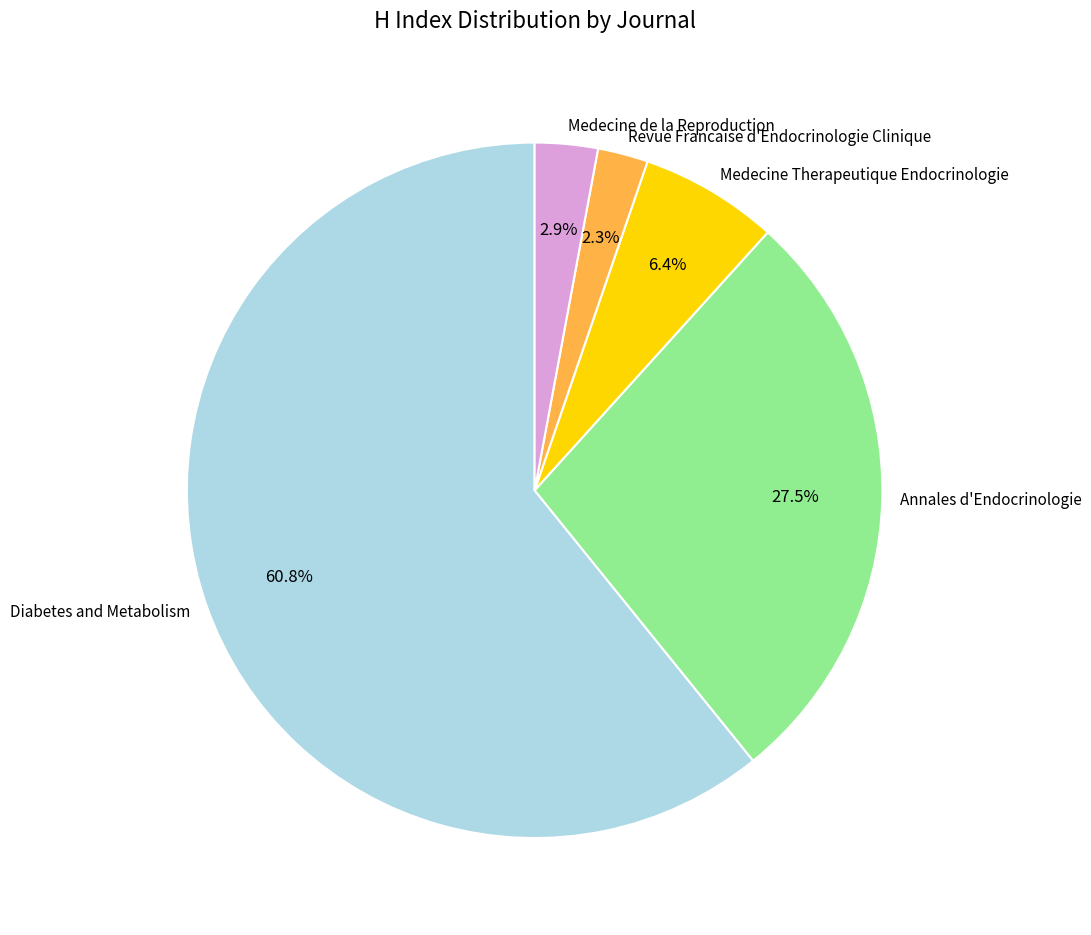

What is the smallest slice in the pie chart?

Revue Francaise d'Endocrinologie Clinique